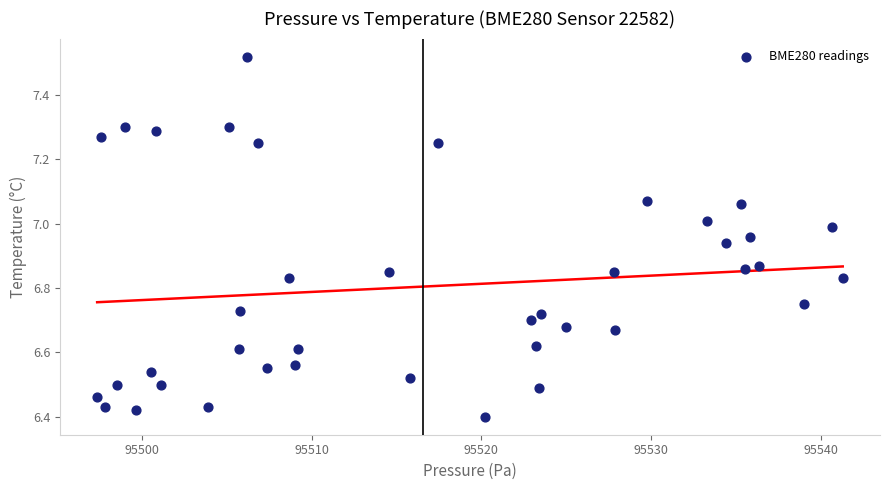

What is the range of X values (max minus min)?

44.0